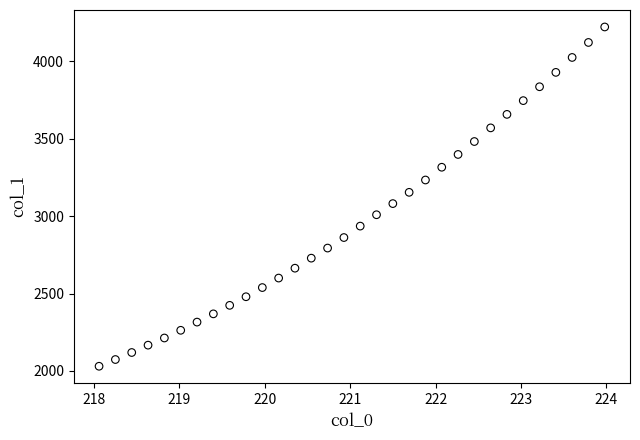

What is the range of Y values (max minus min)?

2192.3